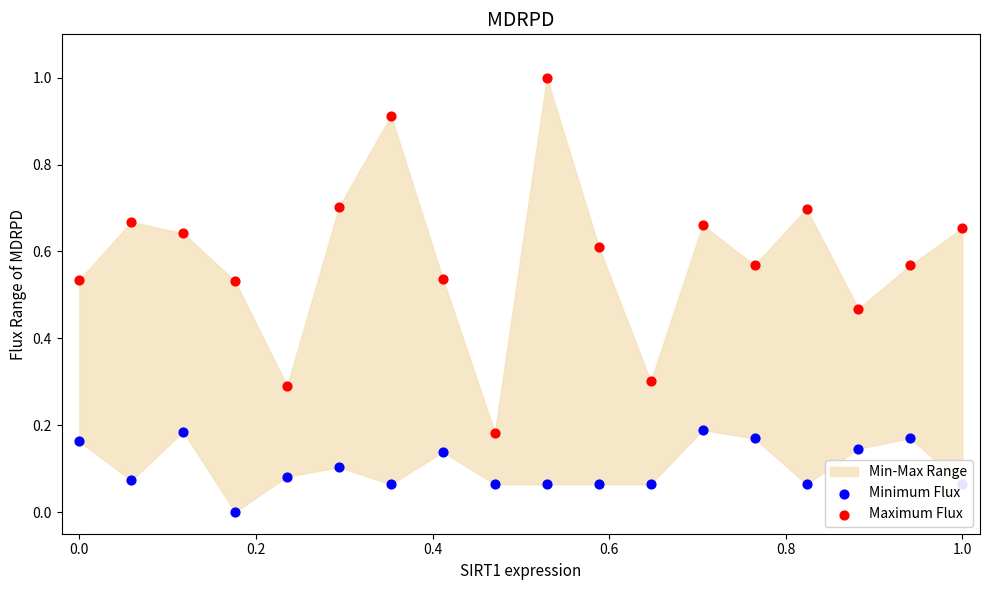

Which series has the largest Y range (max minus min)?

Maximum Flux